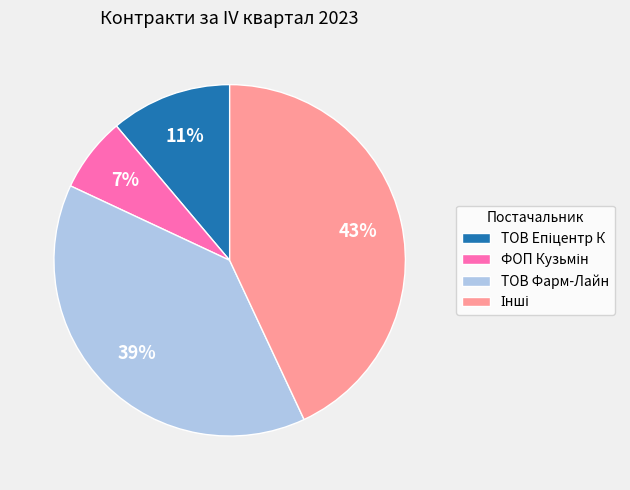

How many slices are in this pie chart?

4